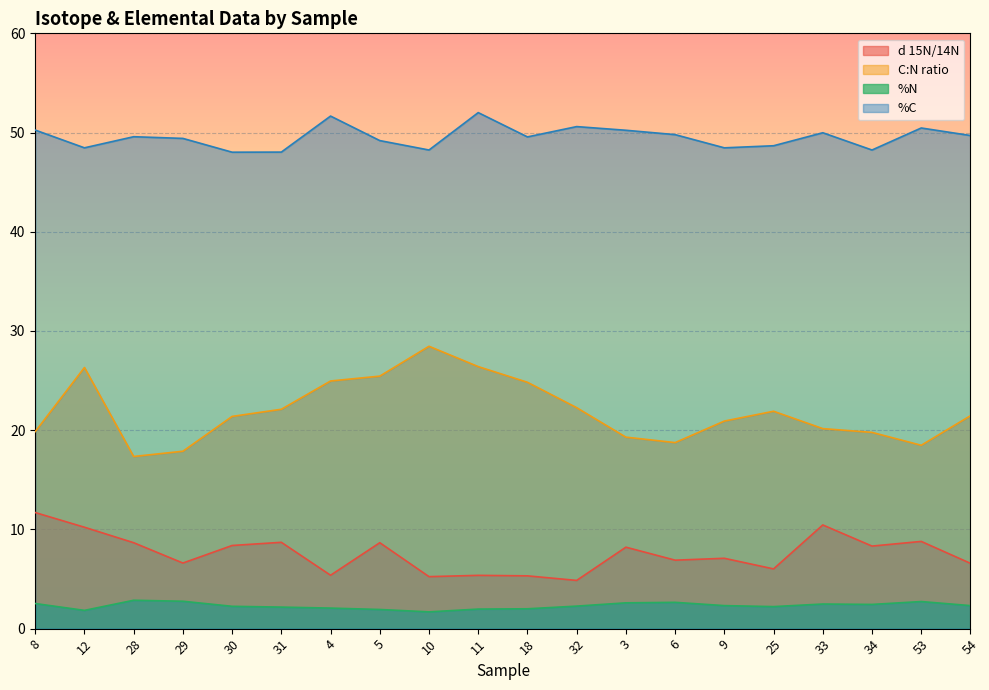

True or false: C:N ratio and %N intersect in this chart.

False